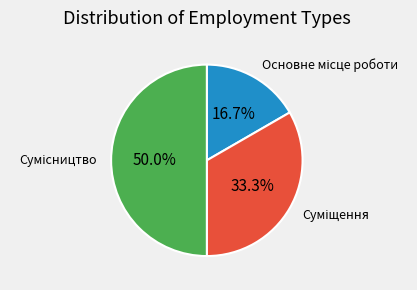

Do Суміщення and Сумісництво together represent more than half of the pie?

Yes